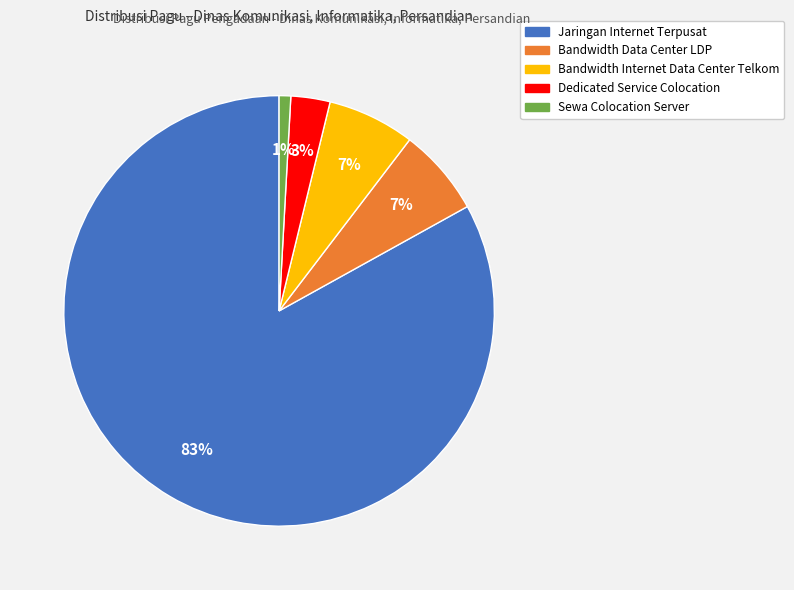

To the nearest percent, what is the average slice percentage?

20%